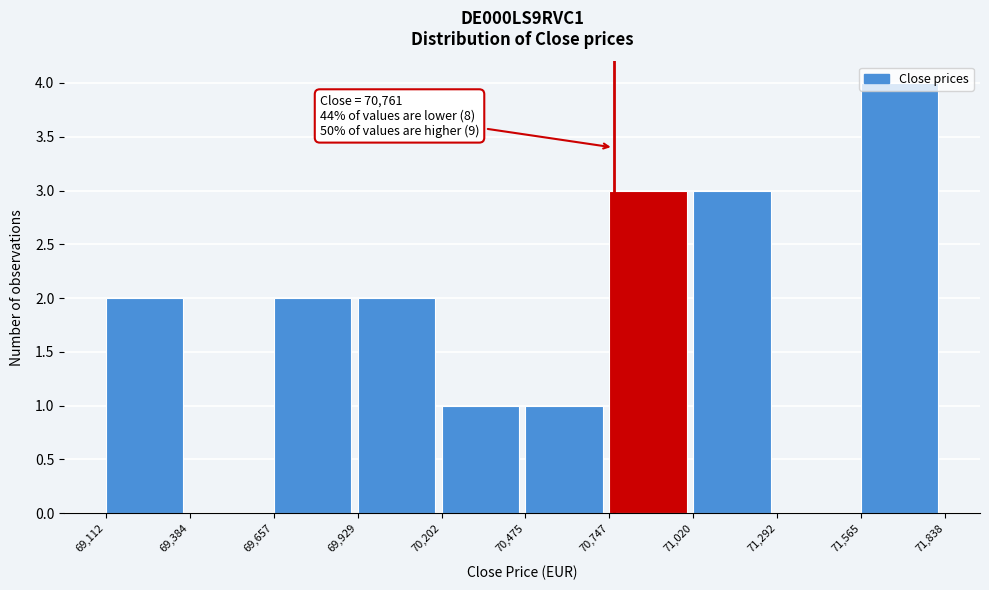

Over which range of the x-axis is the bar tallest?

71,565 to 71,838